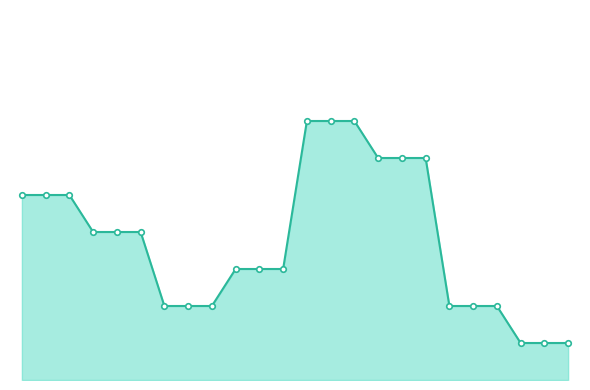

Does the chart have visible grid lines?

No